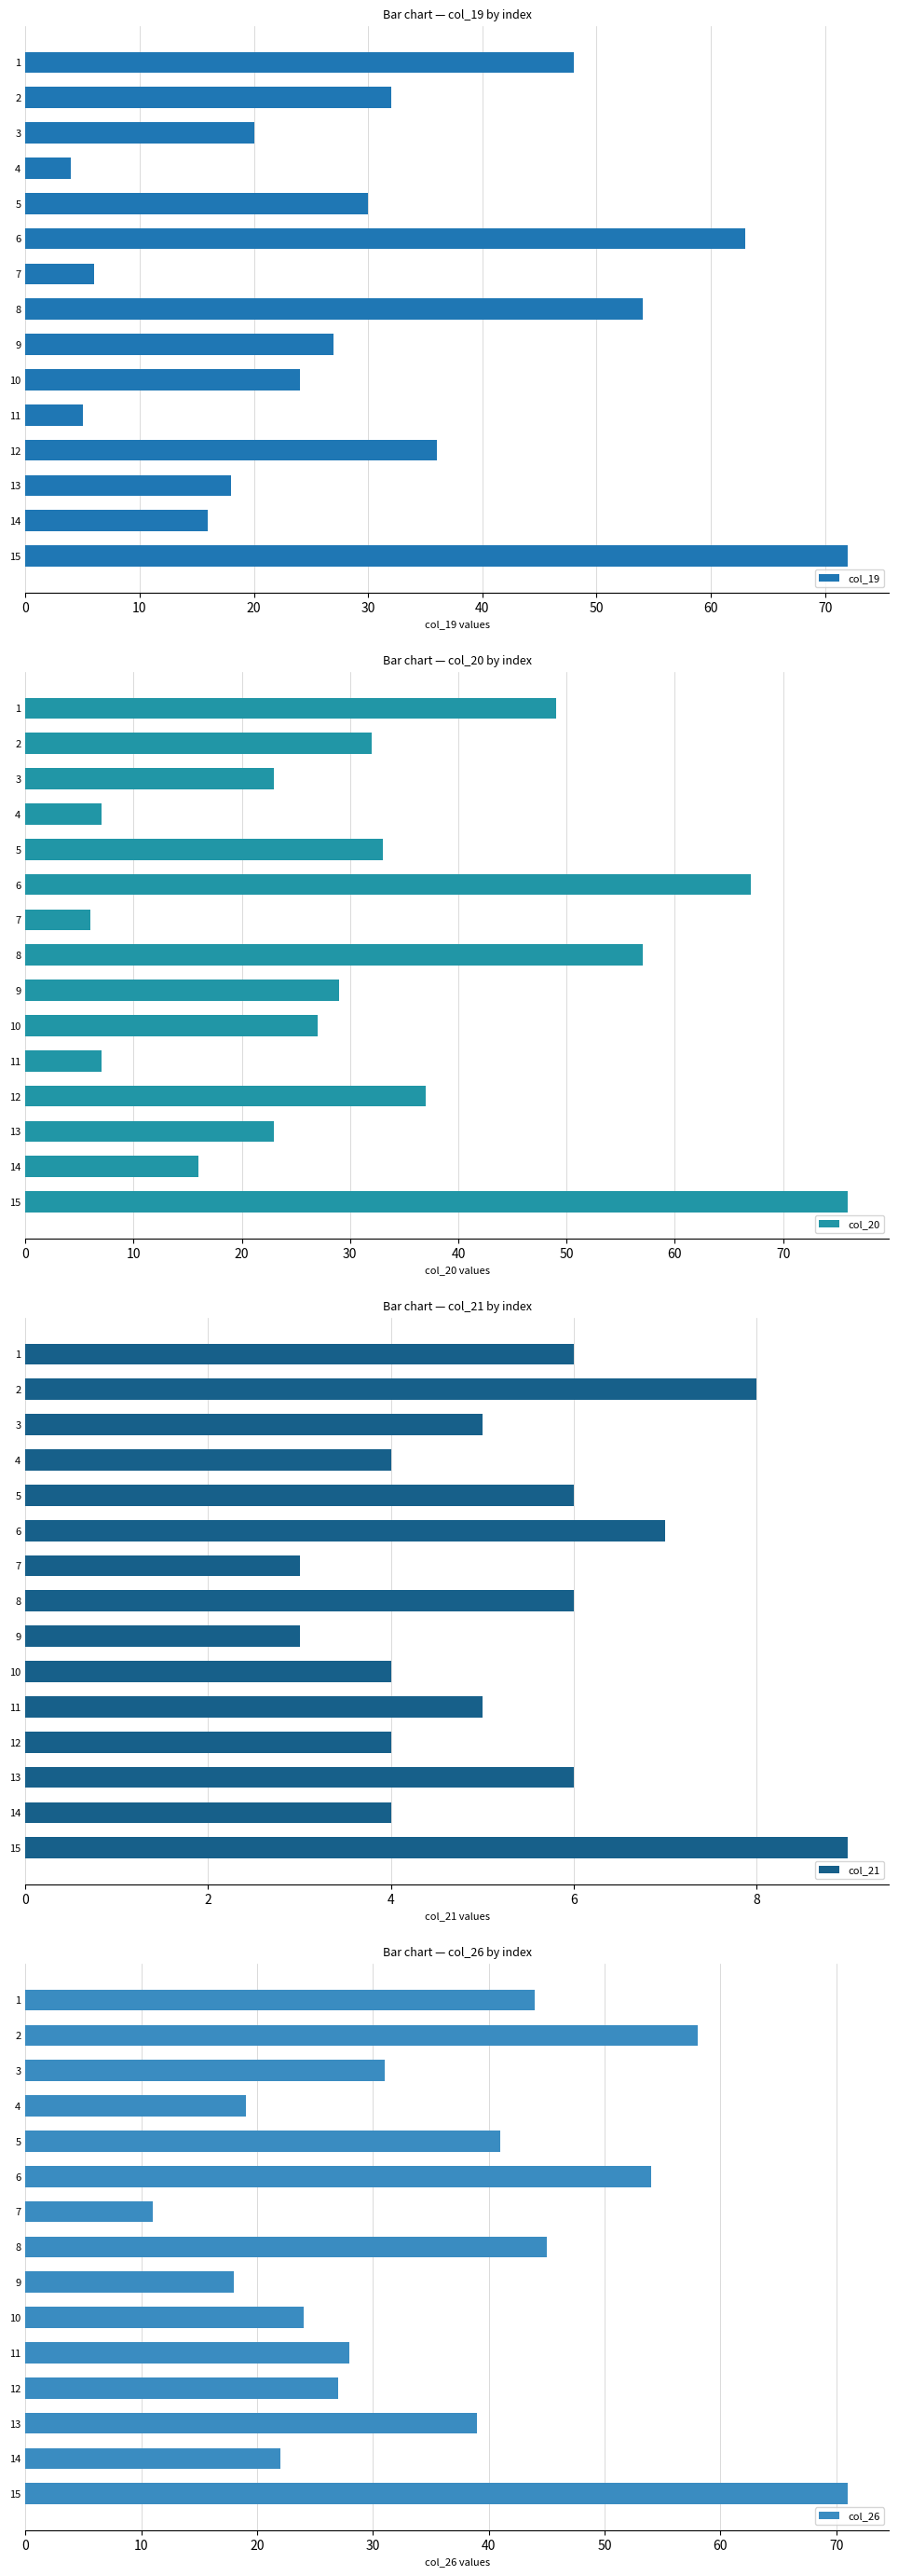

What is the smallest value displayed?

3